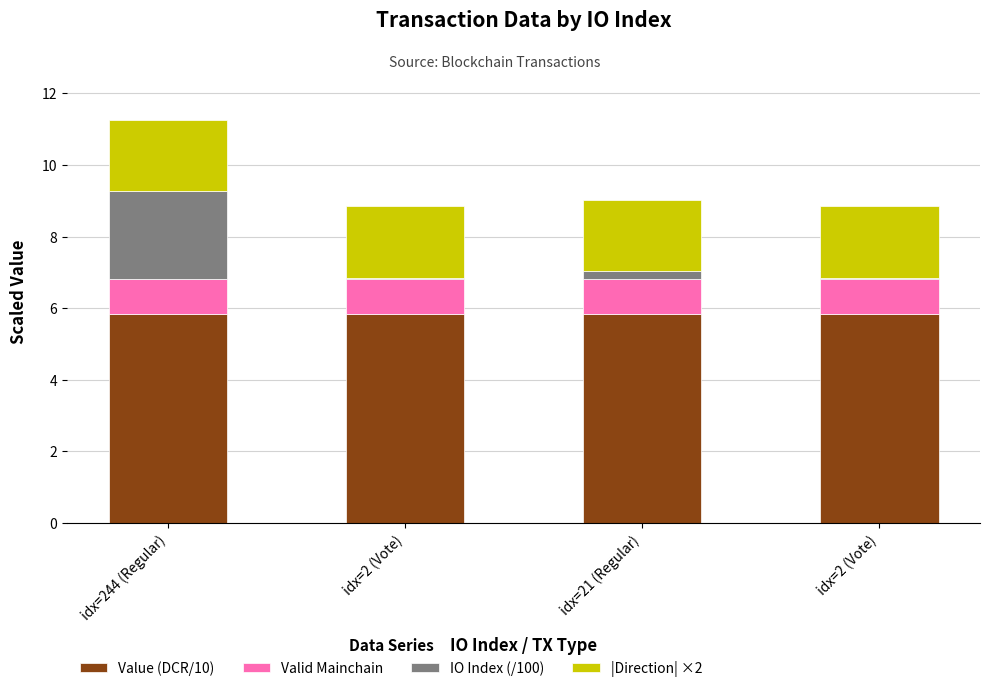

Rank the categories by IO Index (/100) value from highest to lowest.

idx=244 (Regular), idx=21 (Regular), idx=2 (Vote), idx=2 (Vote)